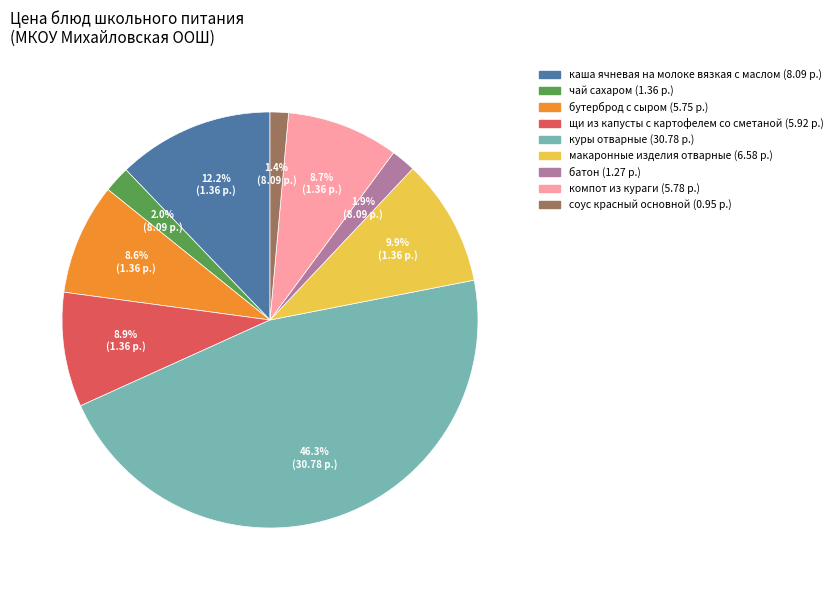

Which category has the biggest portion of the pie?

куры отварные